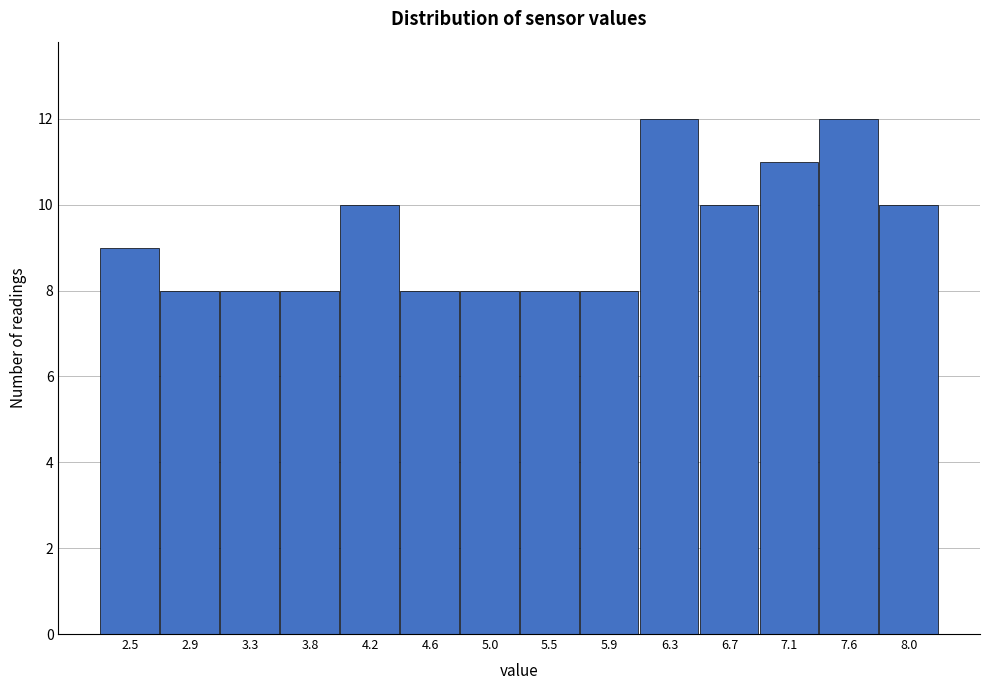

Reading left to right, transcribe all the data shown in this chart.

2.5=9	2.9=8	3.3=8	3.8=8	4.2=10	4.6=8	5.0=8	5.5=8	5.9=8	6.3=12	6.7=10	7.1=11	7.6=12	8.0=10